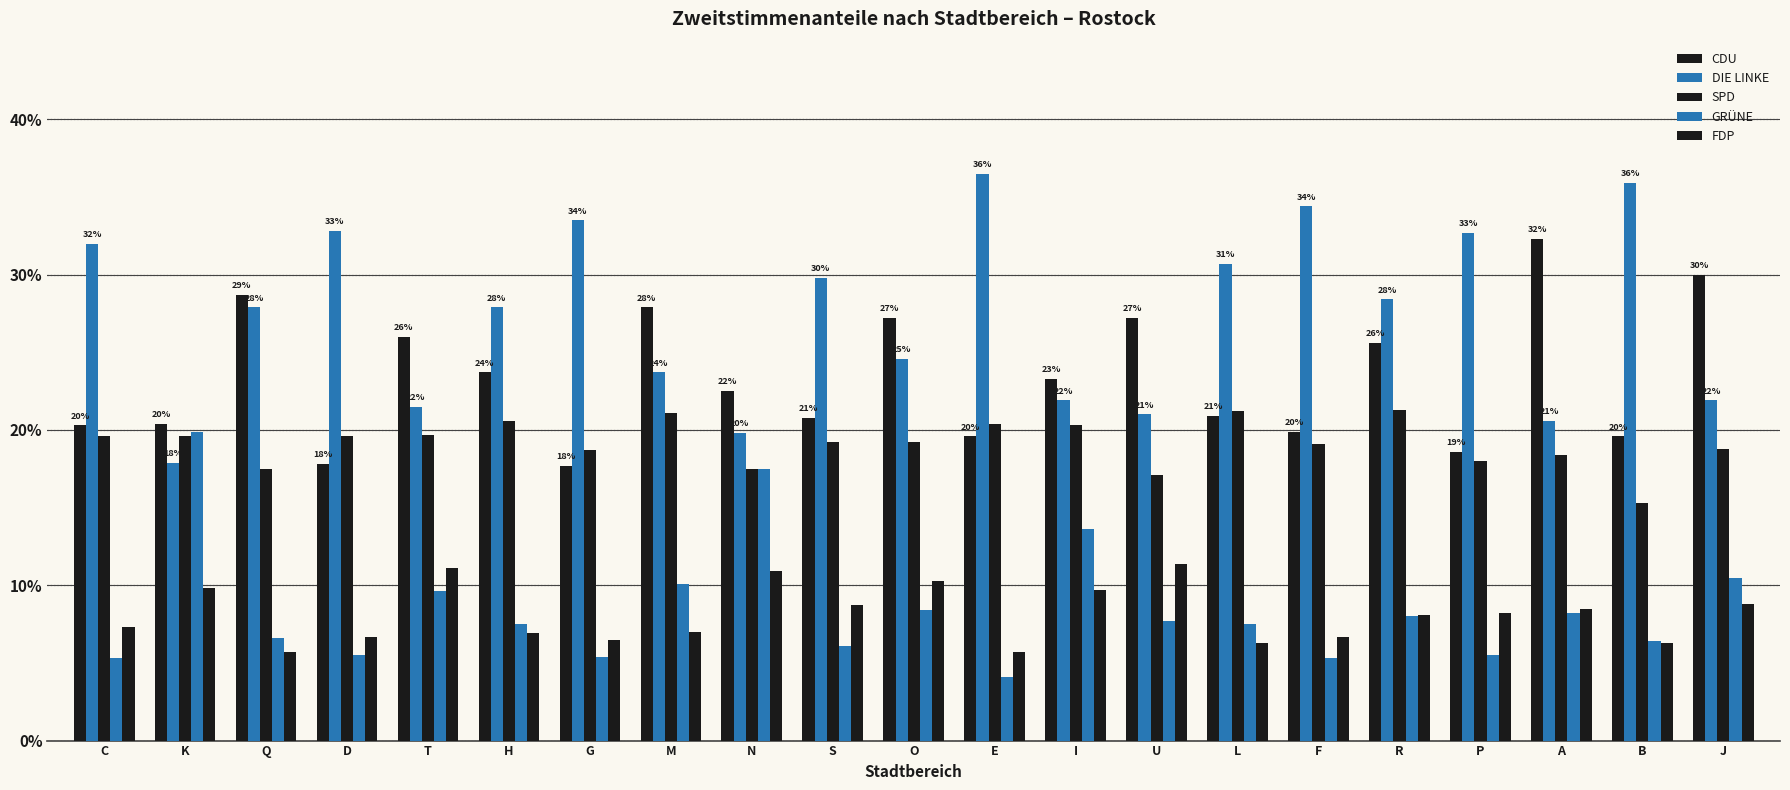

What position from the right is H?

16